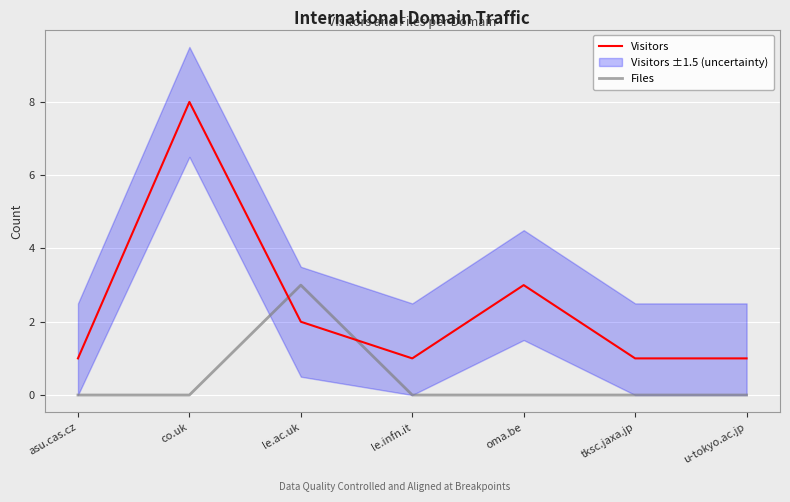

List the series in order of their overall mean, highest first.

Visitors, Files